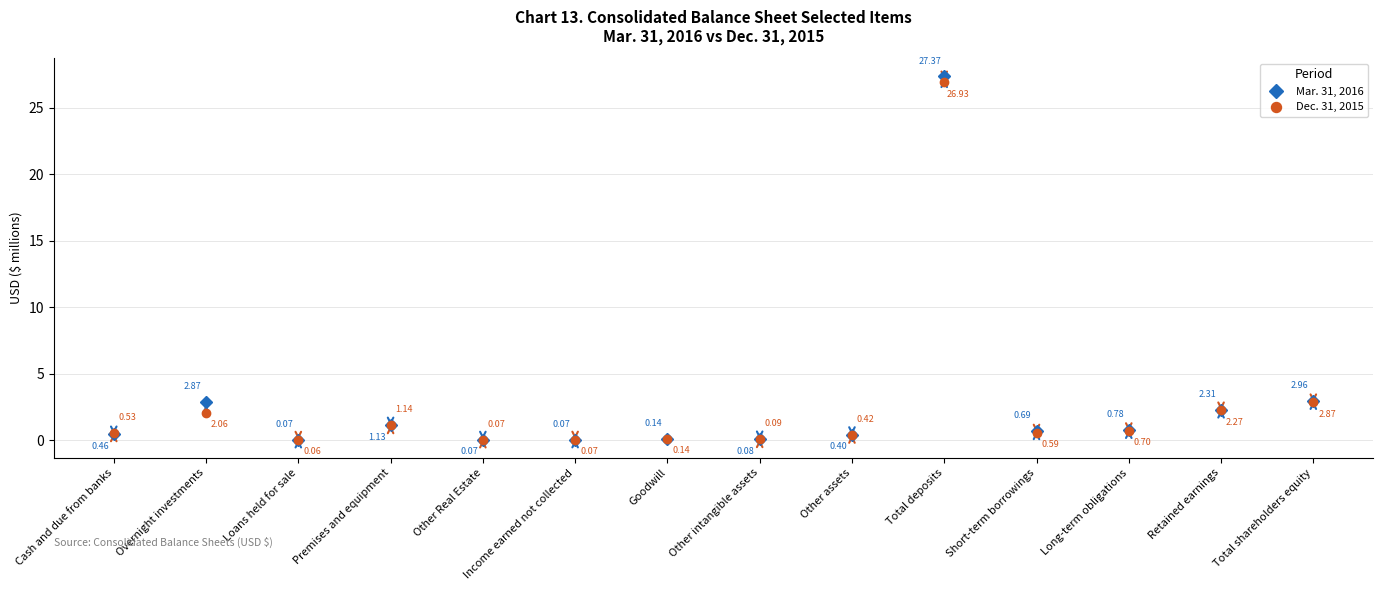

What is the maximum value for Mar. 31, 2016?

27.4